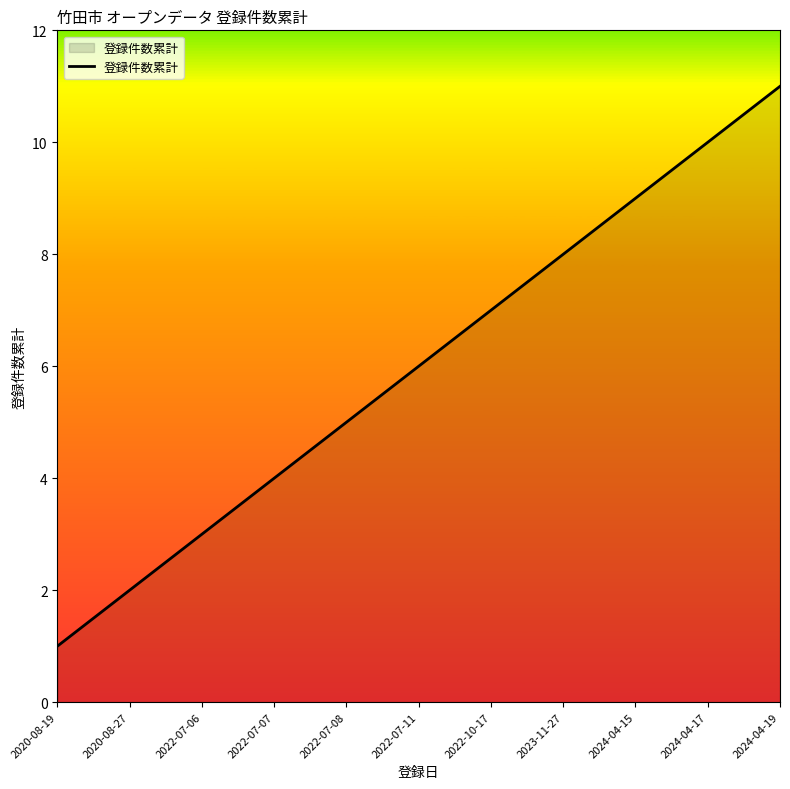

Rank the categories by value from lowest to highest.

2020-08-19, 2020-08-27, 2022-07-06, 2022-07-07, 2022-07-08, 2022-07-11, 2022-10-17, 2023-11-27, 2024-04-15, 2024-04-17, 2024-04-19